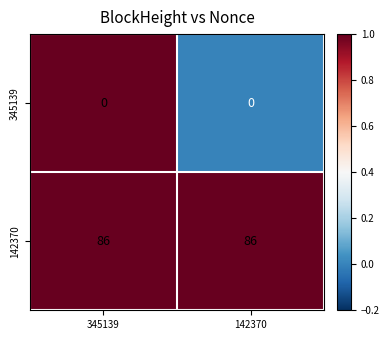

What is the total value across all series at 345139?

86